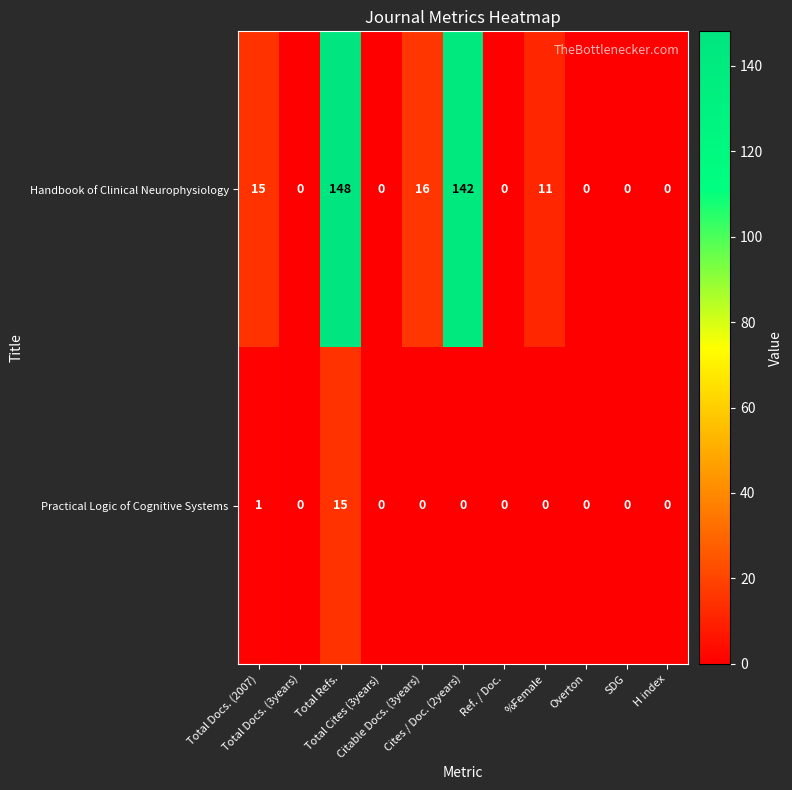

What is the maximum value for Handbook of Clinical Neurophysiology?

148